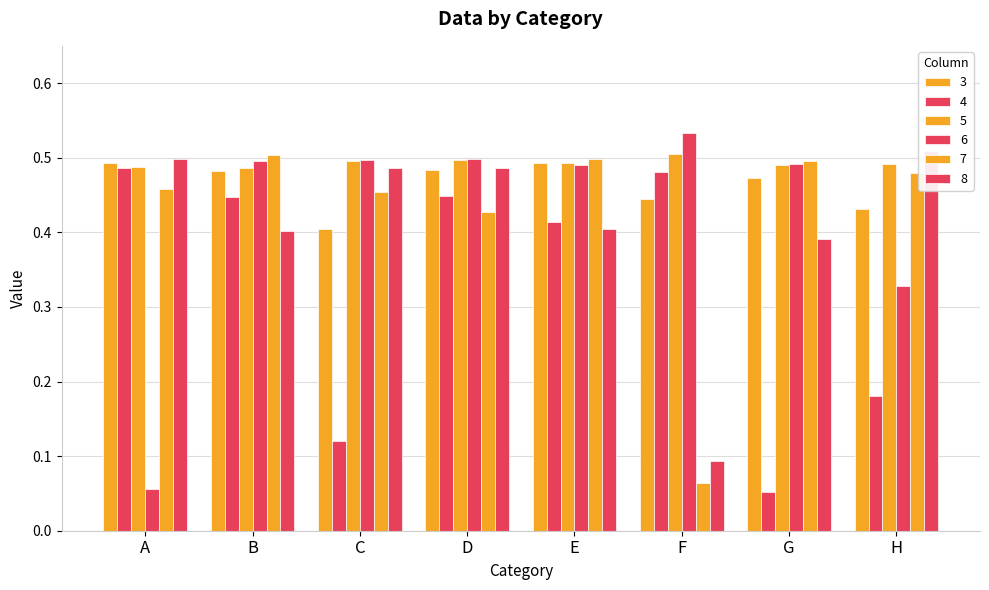

At which category is the sum across all series the highest?

D